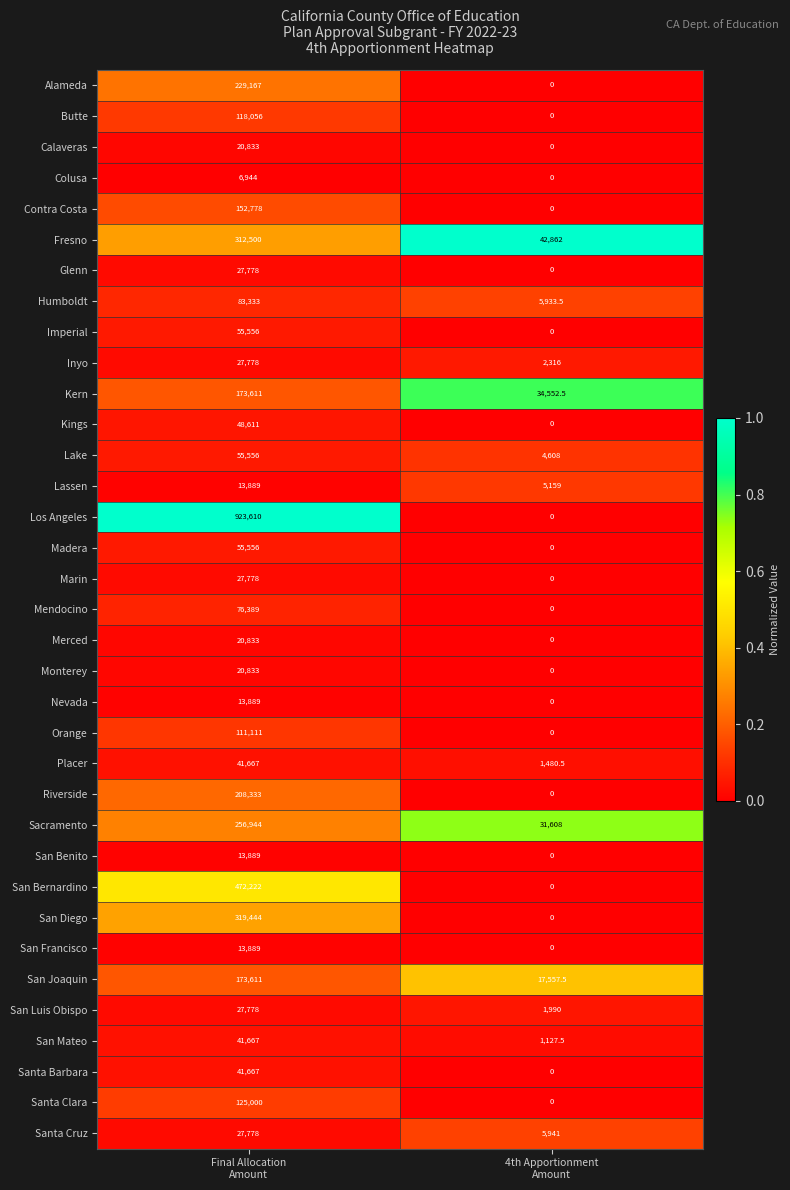

Which series has the largest range (max minus min)?

Los Angeles